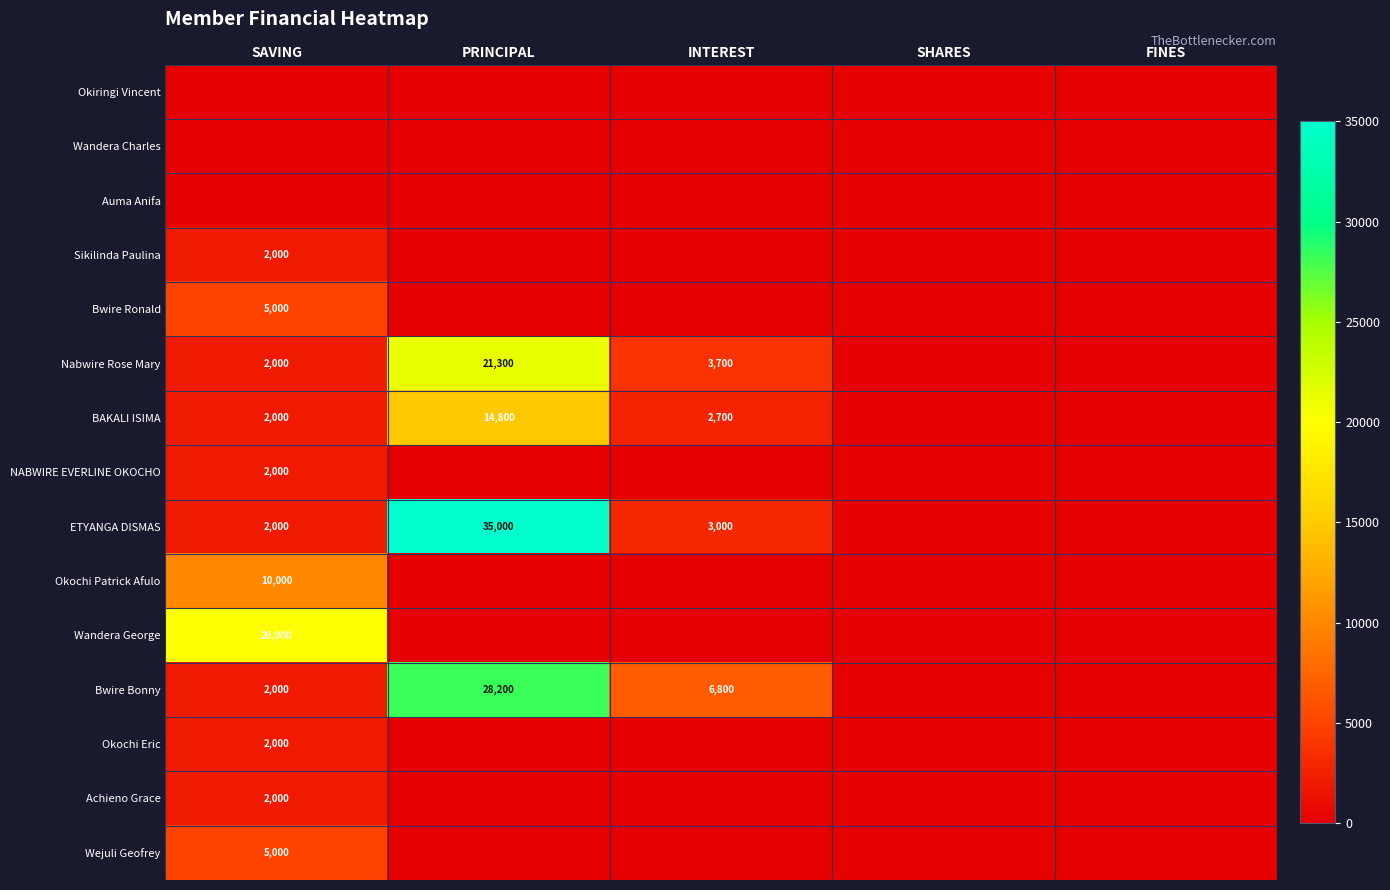

What is the difference between the maximum and minimum values in the BAKALI ISIMA series?

14800